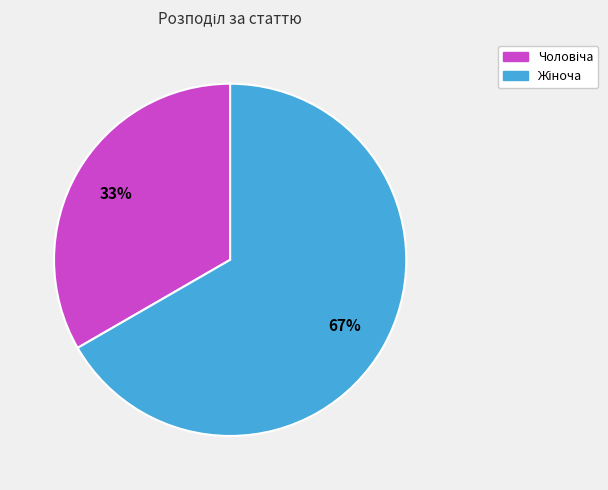

Does any single category account for the majority?

Yes